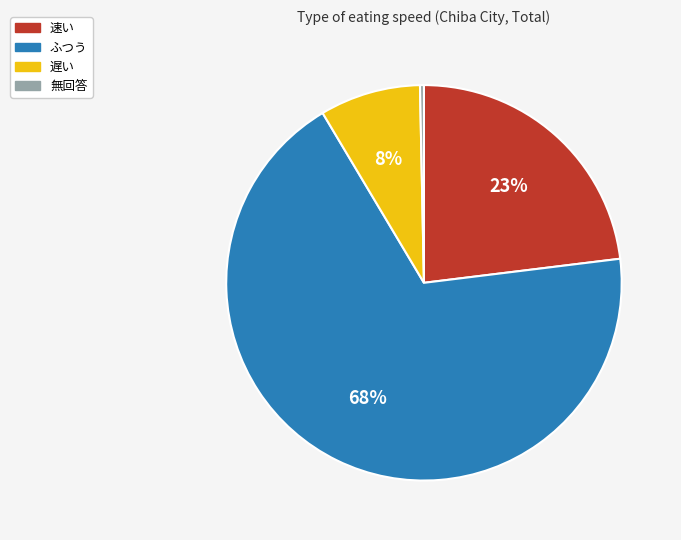

To the nearest percent, what portion does 速い represent?

23%